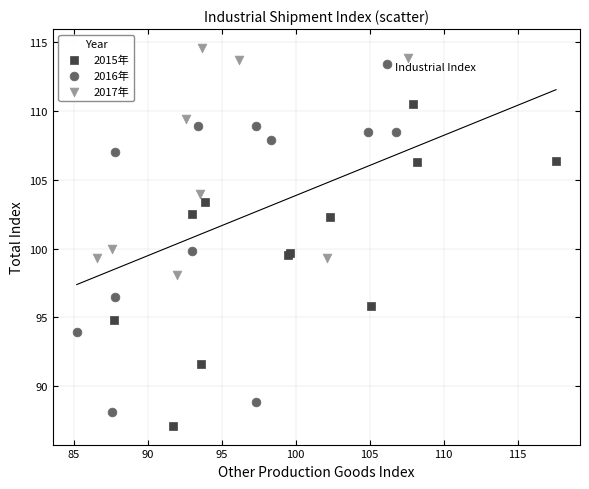

What are all the series names shown in the legend?

2015年, 2016年, 2017年